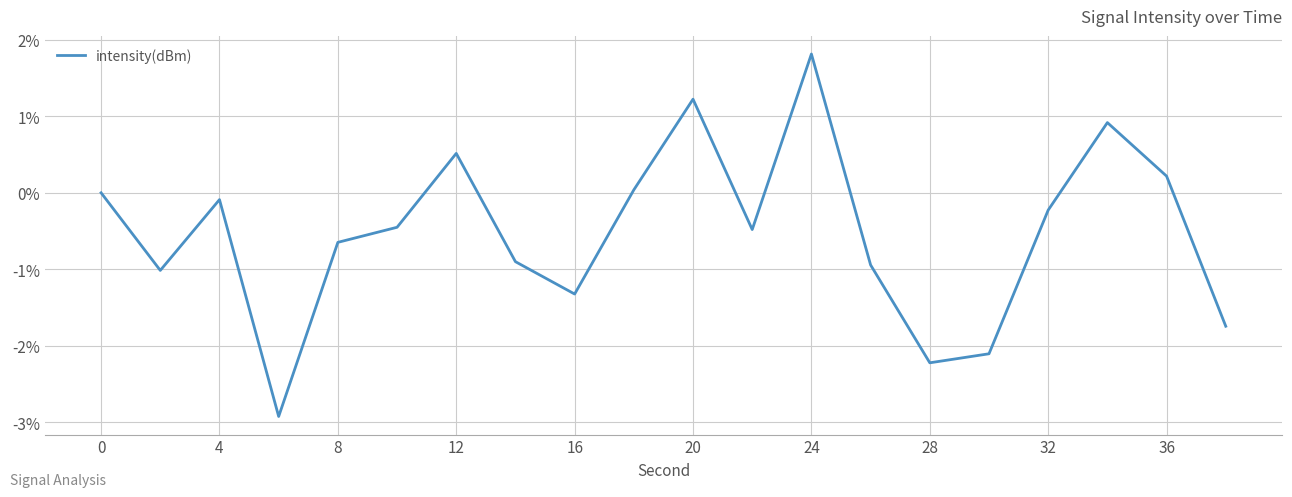

What is the difference between the maximum and minimum values?

4.7